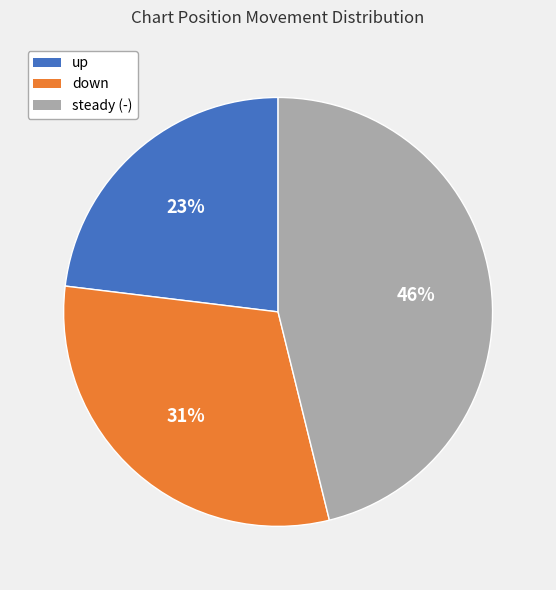

Do down and steady (-) together represent more than half of the pie?

Yes